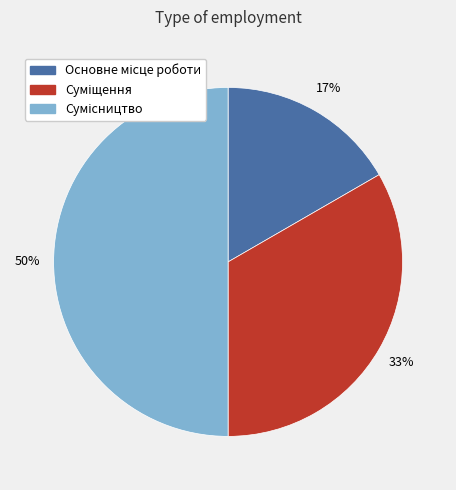

To the nearest percent, what is the difference between the largest and smallest slice percentages?

33%